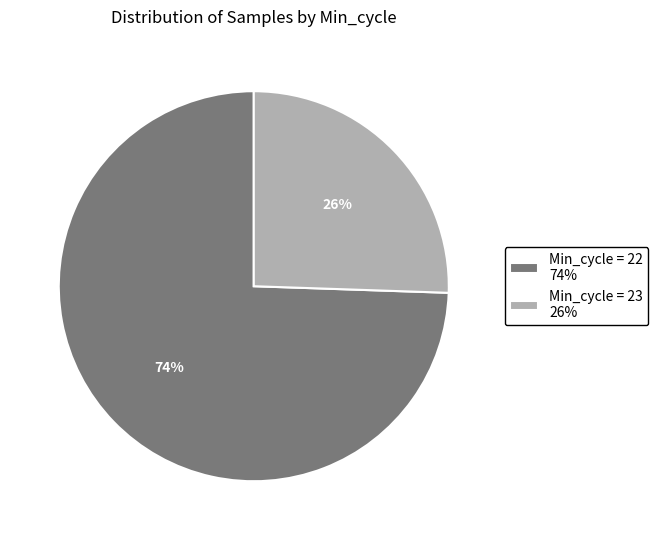

Which has a higher value, Min_cycle = 23 26% or Min_cycle = 22 74%?

Min_cycle = 22 74%